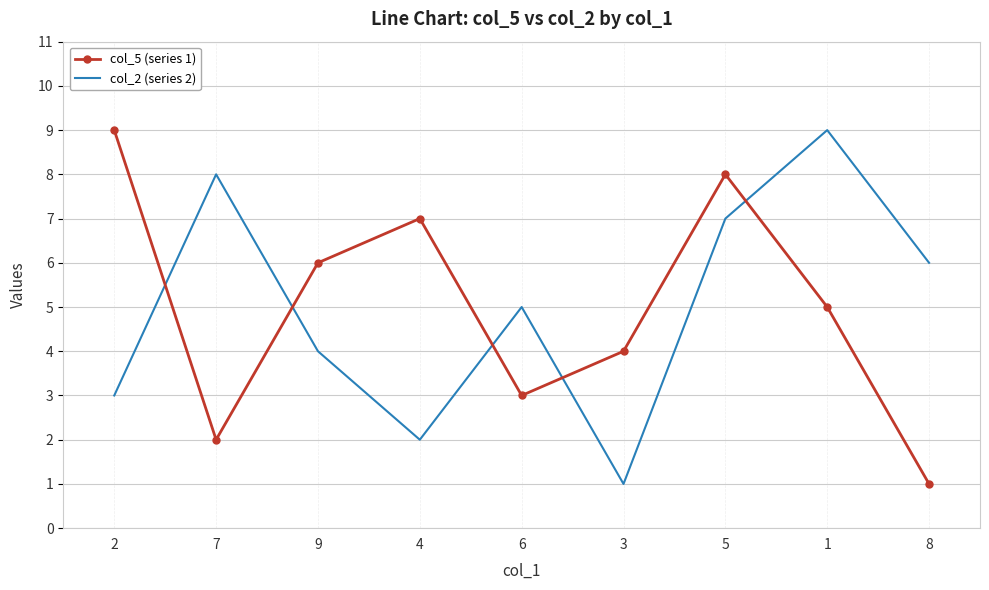

What is the maximum value shown in the chart?

9